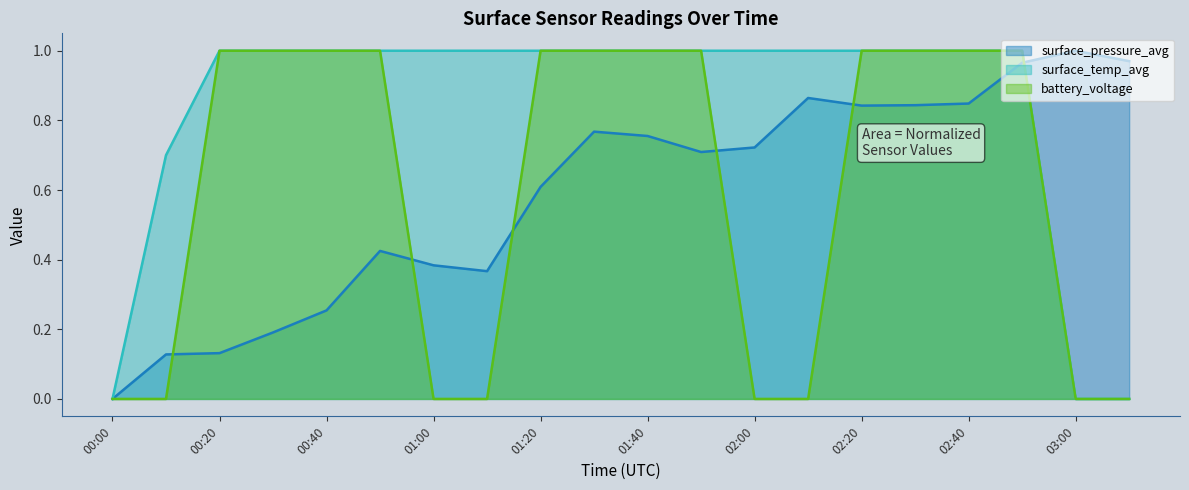

How many lines are shown in the chart?

3